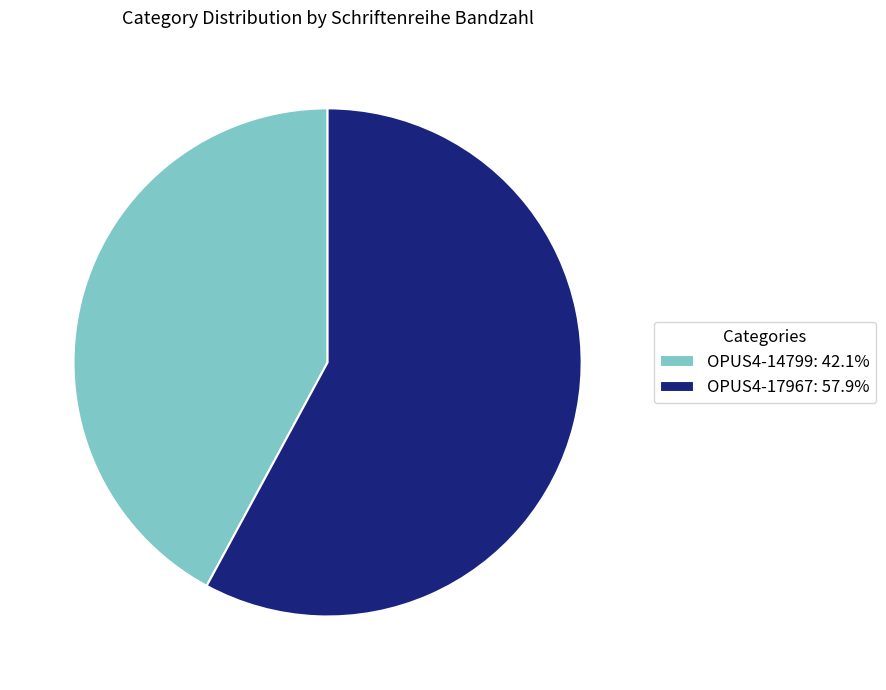

Which category accounts for the majority?

OPUS4-17967